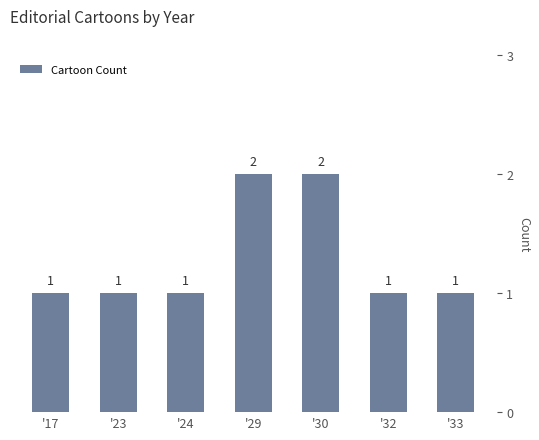

What is the maximum value shown in the chart?

2